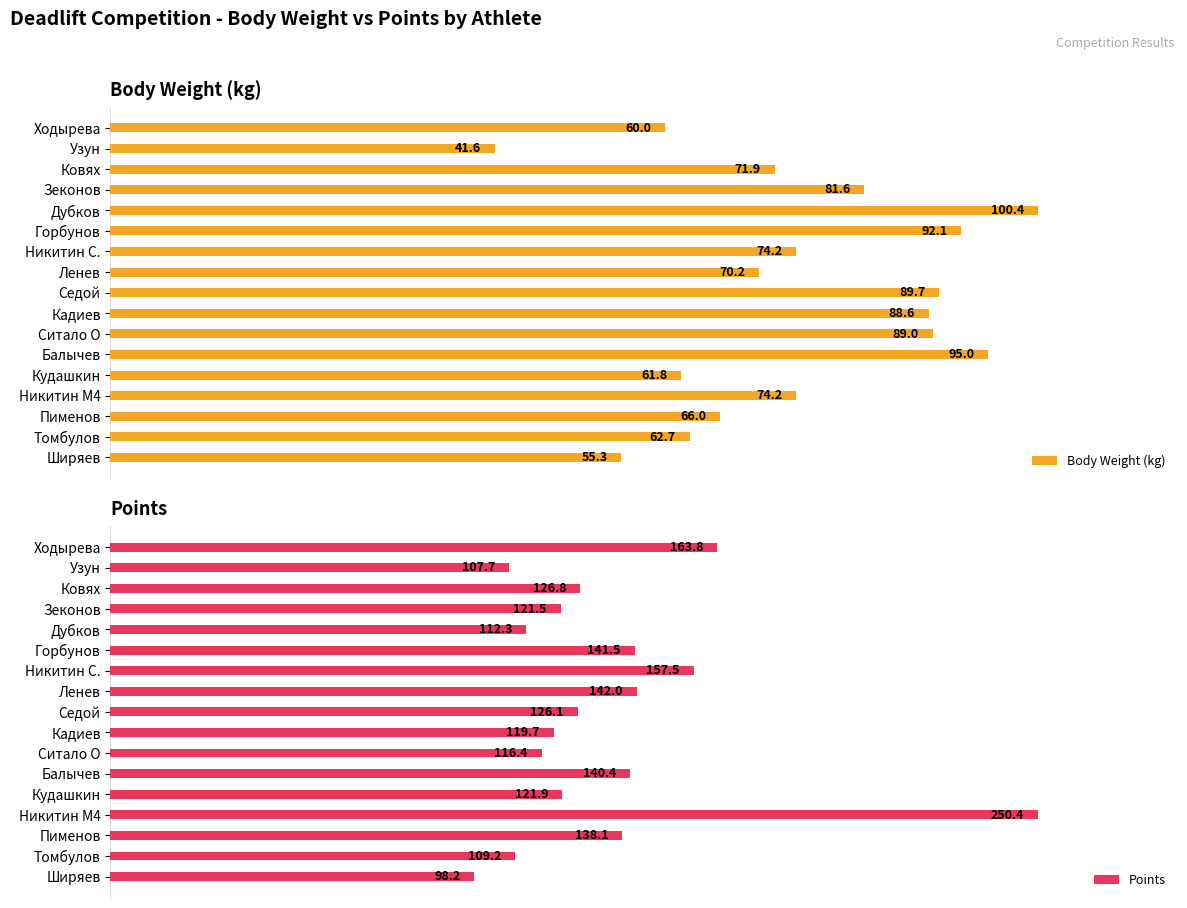

How many groups of bars are there?

17